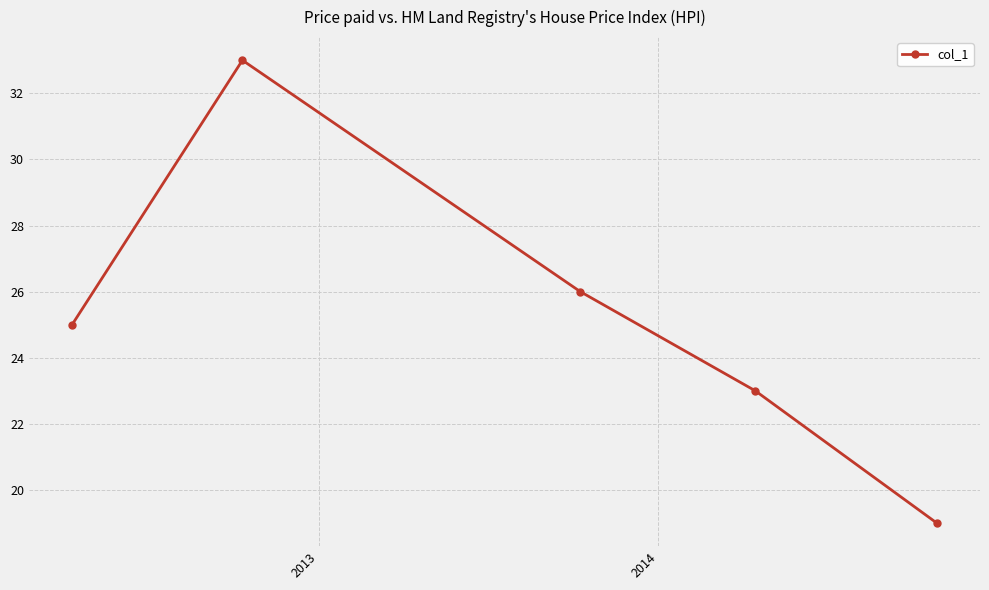

What is the value of the 4th point from the left?

23